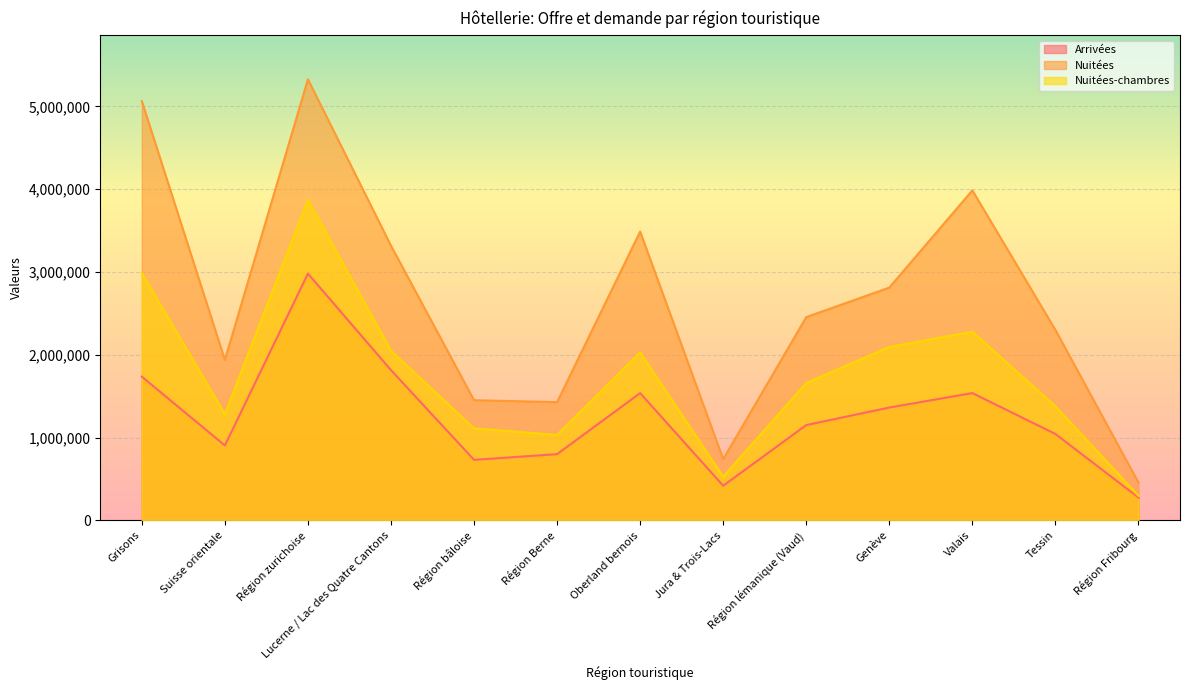

True or false: Nuitées-chambres has a value of 395489 at Région bâloise.

False